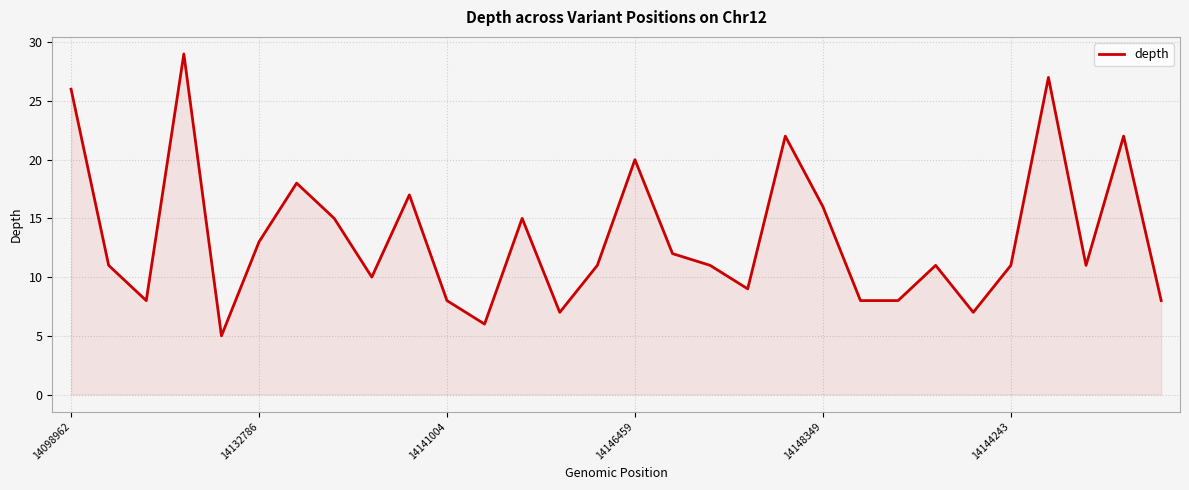

What is the difference between the maximum and minimum values?

24